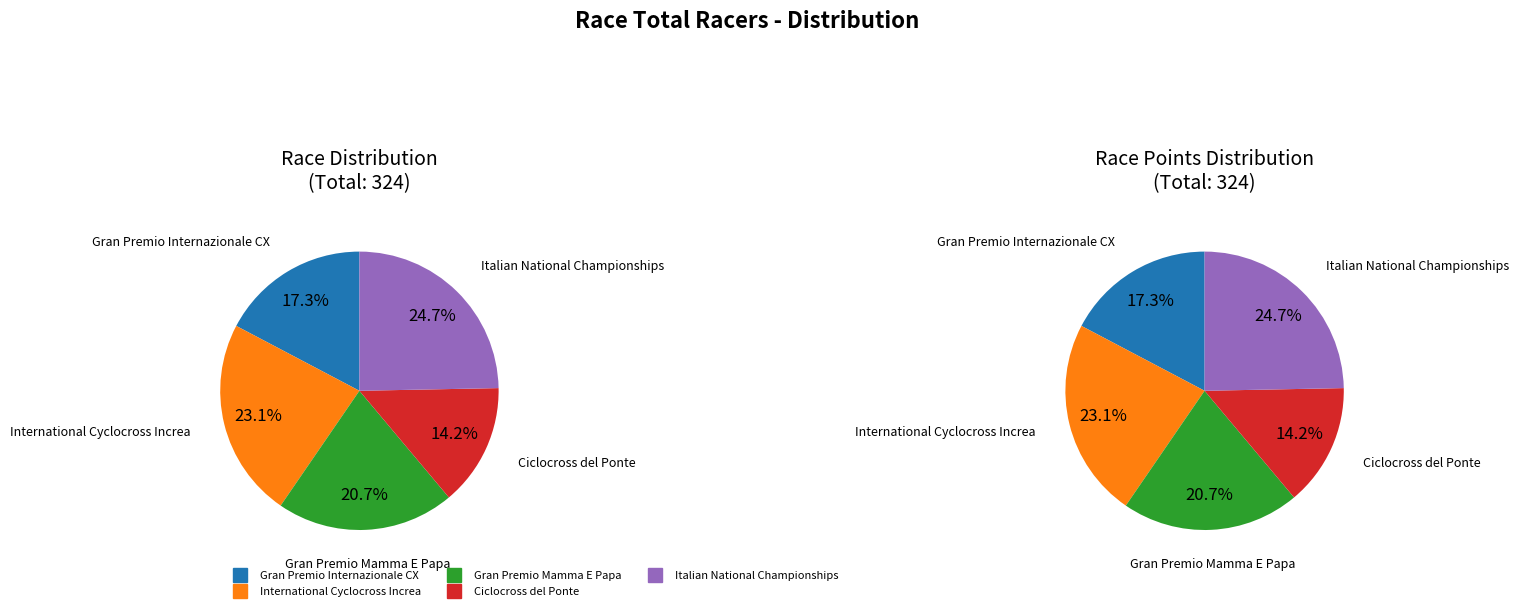

Does International Cyclocross Increa represent more than half of the total?

No